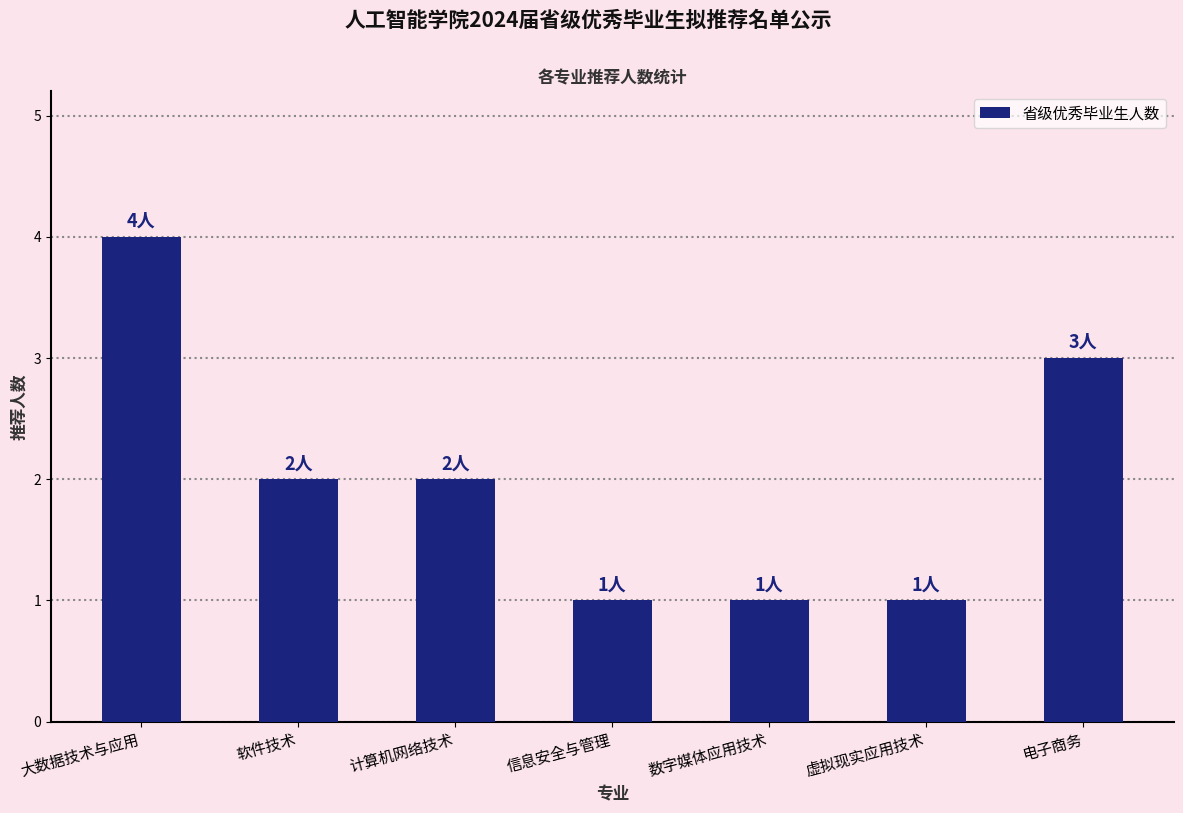

How many distinct data groups are displayed?

1